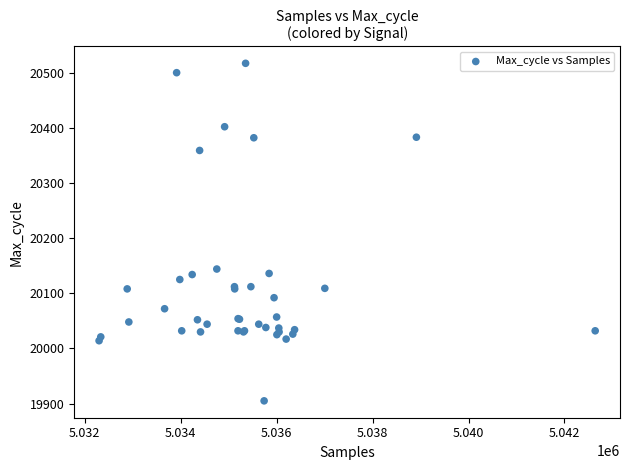

What Y value in the scatter plot is closest to 20211?

20144